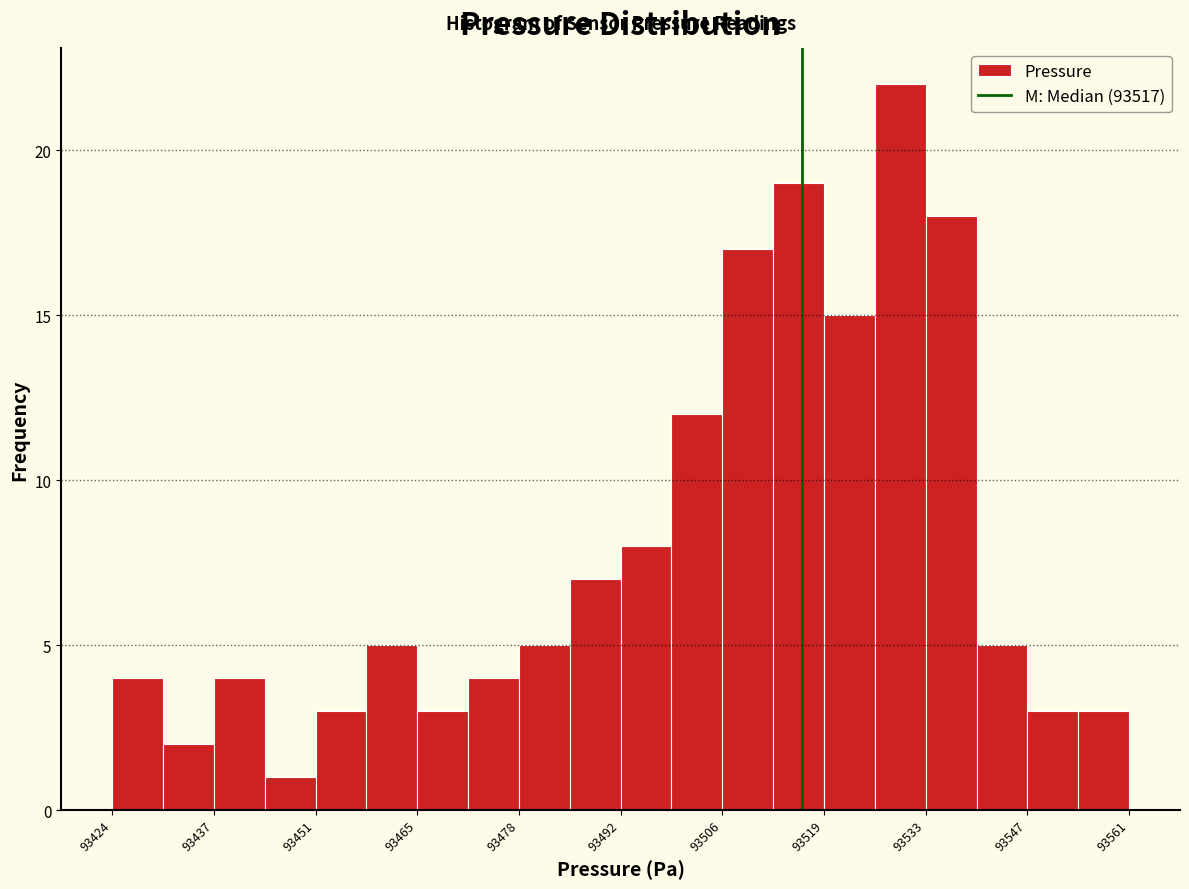

Around what value on the x-axis is the tallest bar? Give the approximate position of its centre, as read against the axis.

93530